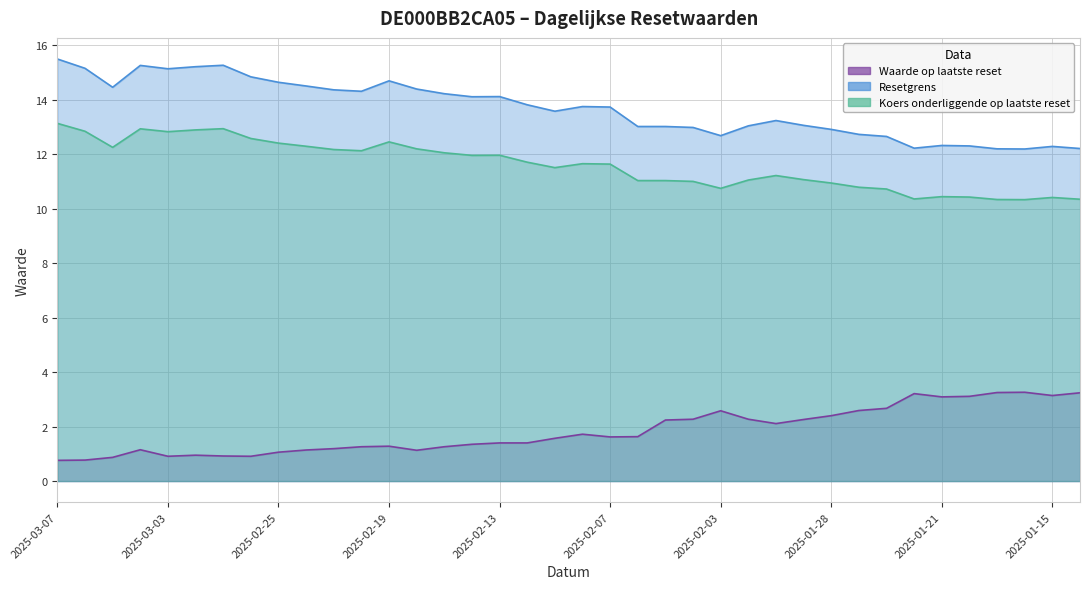

At how many categories does at least one series exceed 12?

38